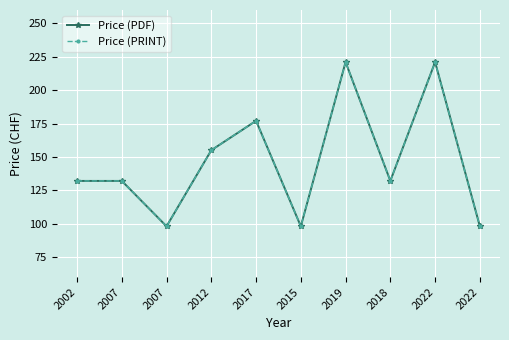

What is the label of the 3rd point from the right?

2018